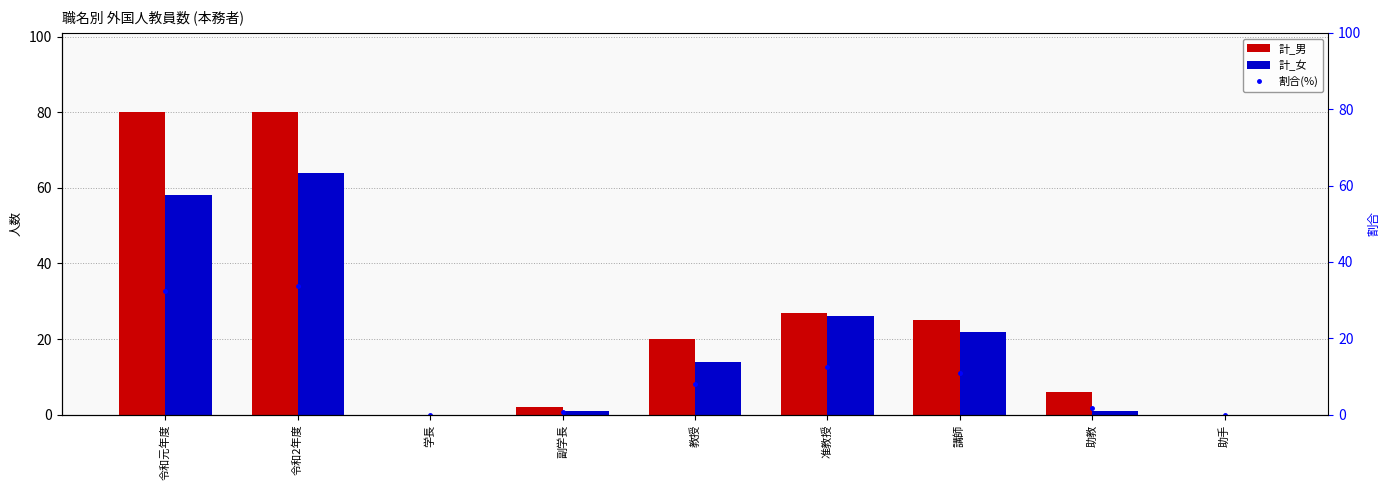

Is it true that 計_女 equals 58.0 at 令和元年度?

True